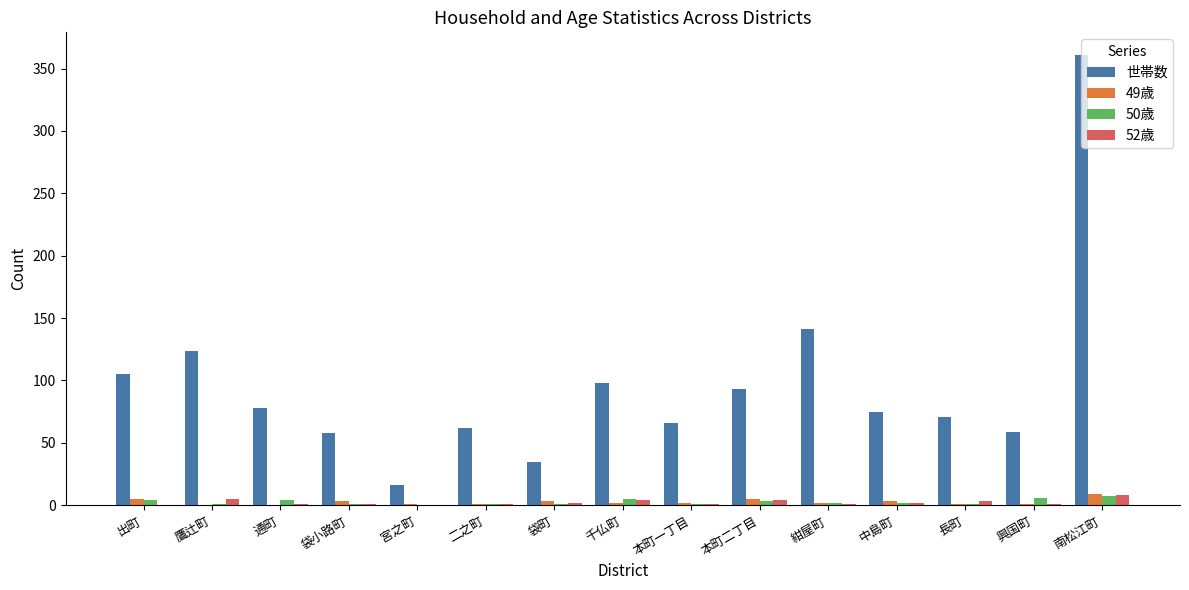

How many distinct data groups are displayed?

4